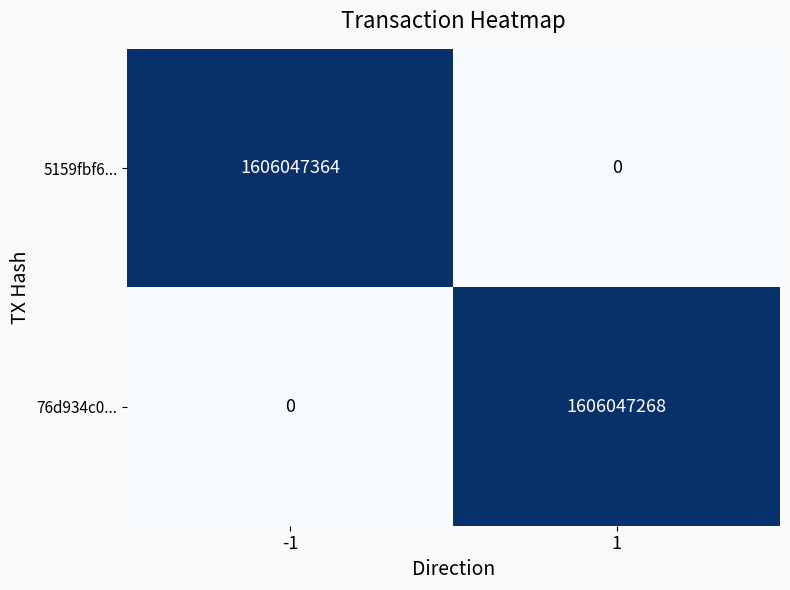

Rank the series by their average value, from highest to lowest.

5159fbf6..., 76d934c0...